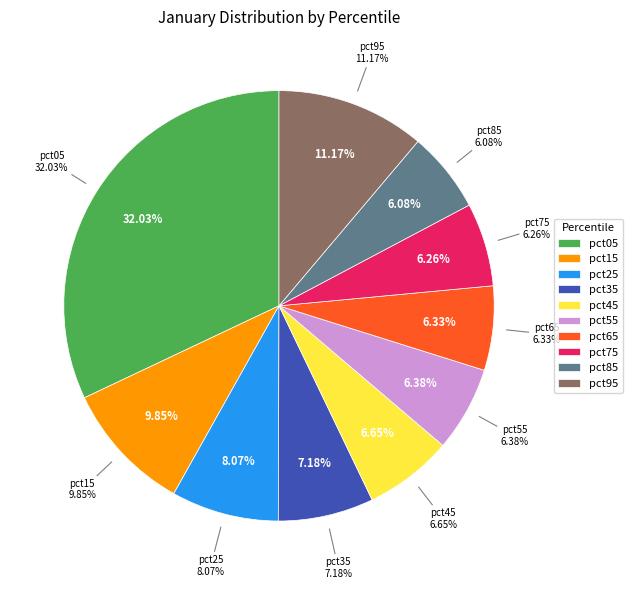

To the nearest percent, what is the difference between the pct35 and pct85 slice percentages?

1%